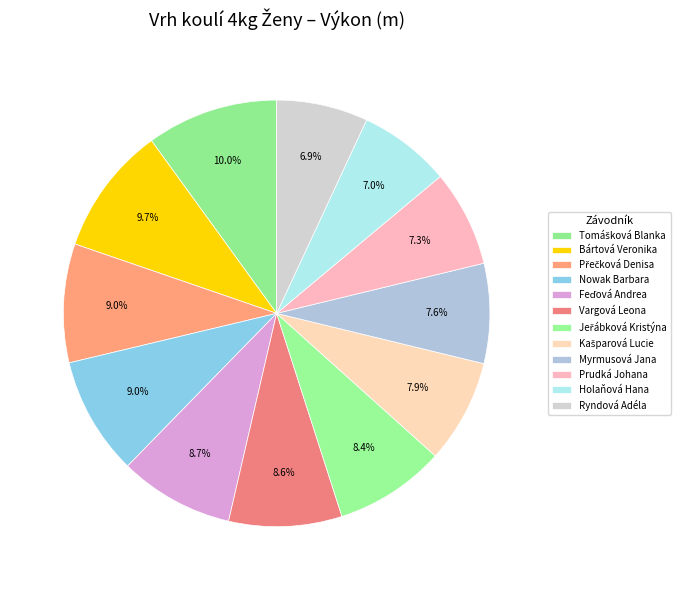

Which slice is the smallest?

Ryndová Adéla